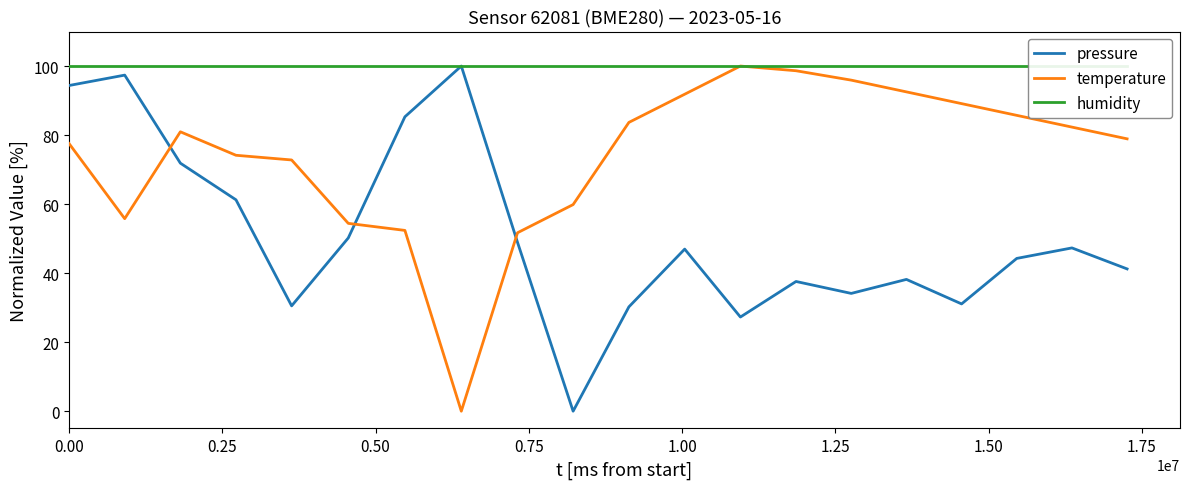

True or false: humidity and pressure intersect in this chart.

False